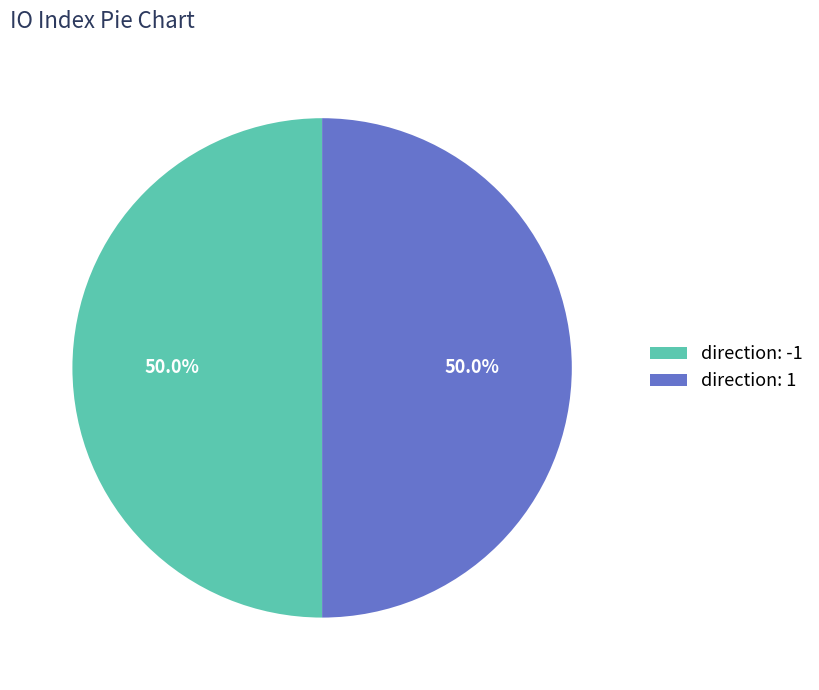

Approximately how many times larger is the value at direction: -1 compared to direction: 1?

1.0